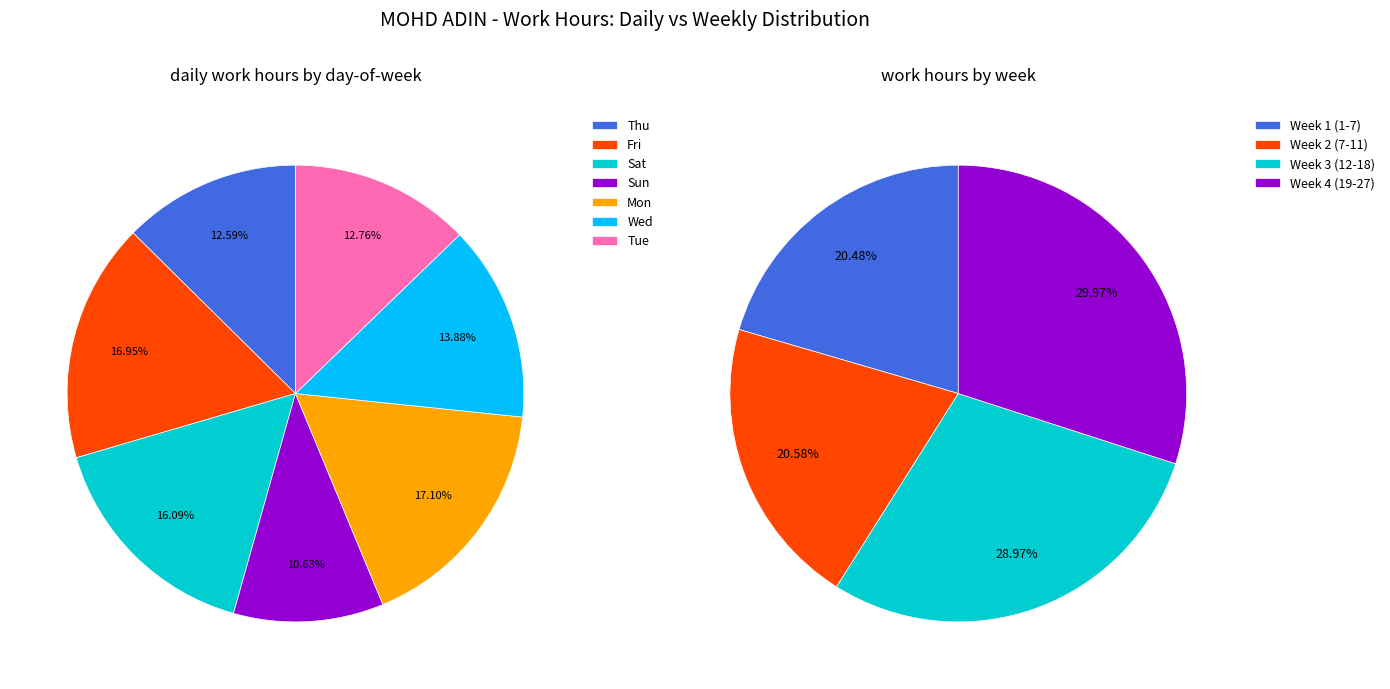

True or false: 19-Mon accounts for 1% of the total.

False